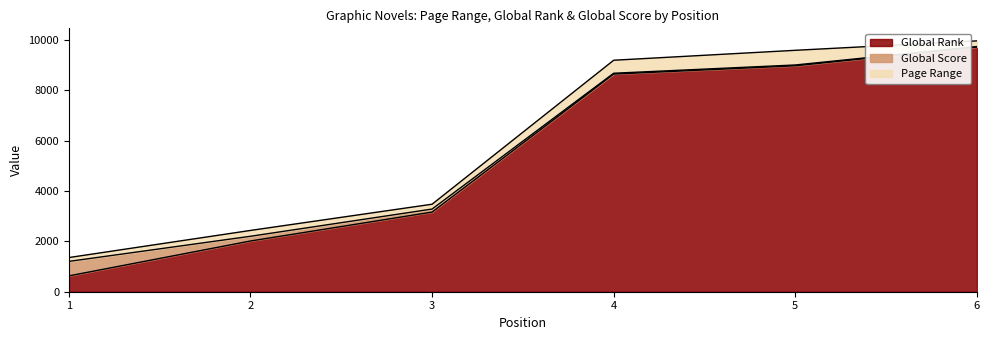

Does the chart display data point markers on the line(s)?

No